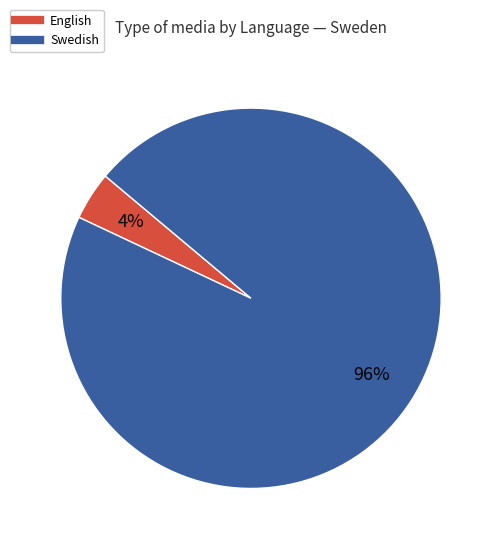

Is there any slice that represents more than half of the pie?

Yes